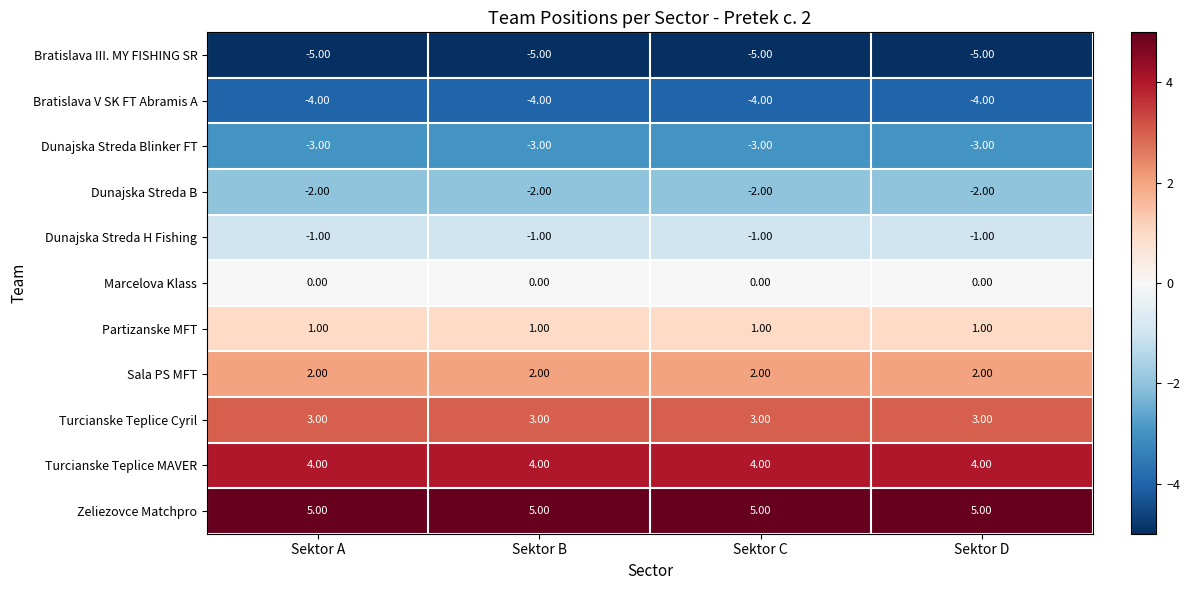

Rank the series by their maximum value, from highest to lowest.

Zeliezovce Matchpro, Turcianske Teplice MAVER, Turcianske Teplice Cyril, Sala PS MFT, Partizanske MFT, Marcelova Klass, Dunajska Streda H Fishing, Dunajska Streda B, Dunajska Streda Blinker FT, Bratislava V SK FT Abramis A, Bratislava III. MY FISHING SR